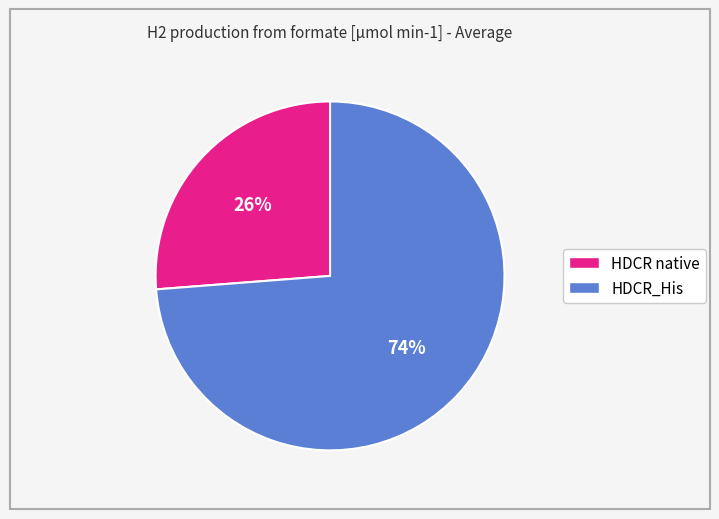

Count the number of slices in the pie.

2